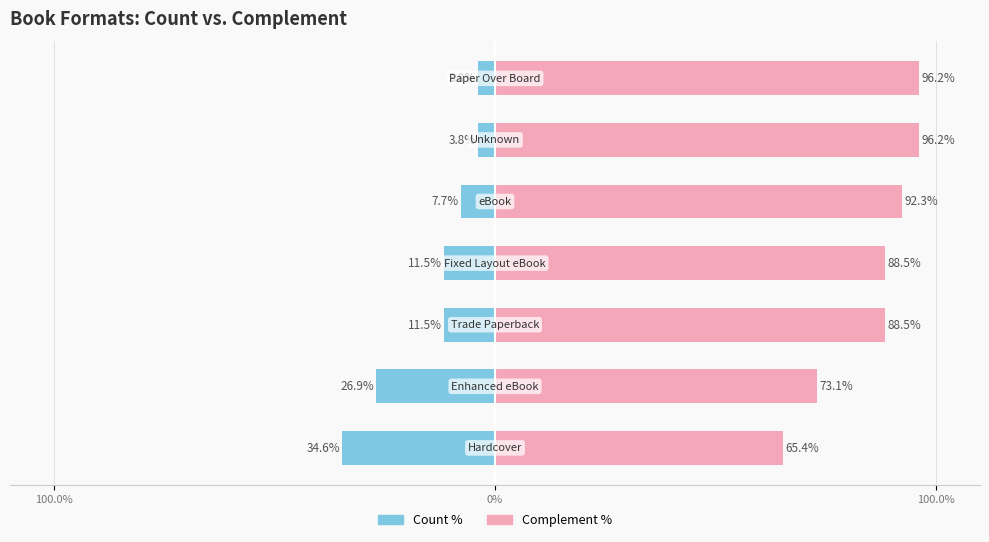

How many values in the Count series are below 11?

3